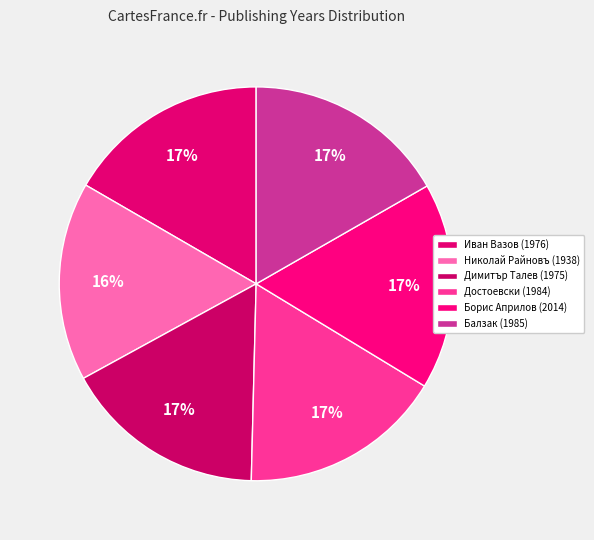

Do Иван Вазов (1976) and Николай Райновъ (1938) together represent more than half of the pie?

No